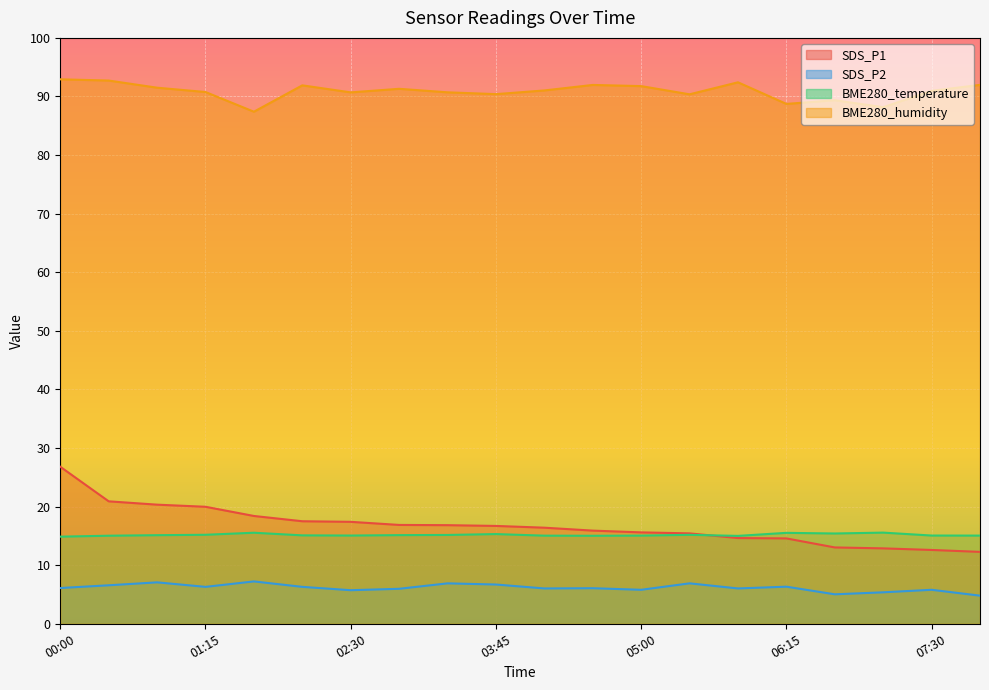

Which series changed the most between 02:30 and 05:50?

SDS_P1